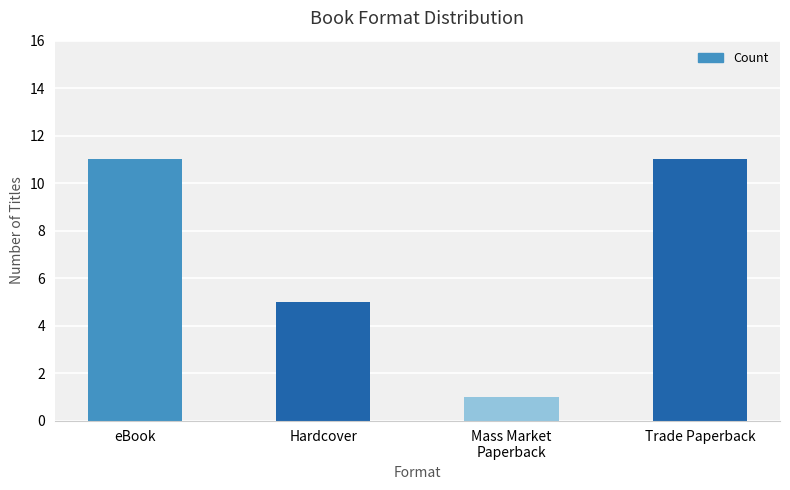

Reading left to right, what are all the values shown in this chart?

eBook=11	Hardcover=5	Mass Market
Paperback=1	Trade Paperback=11